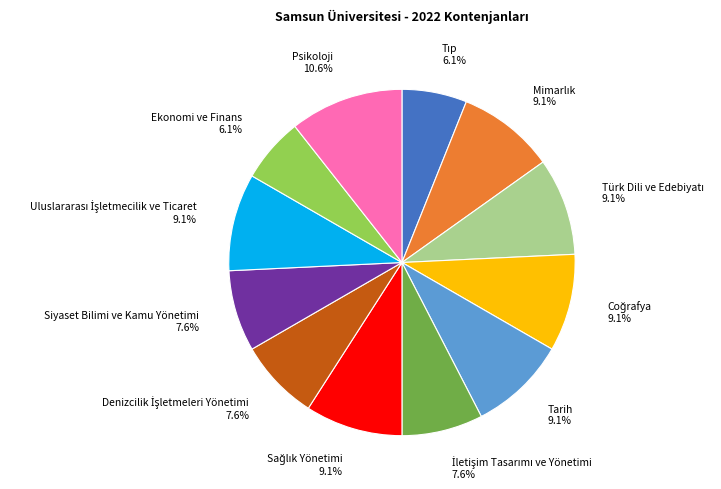

How many segments does this pie chart have?

12